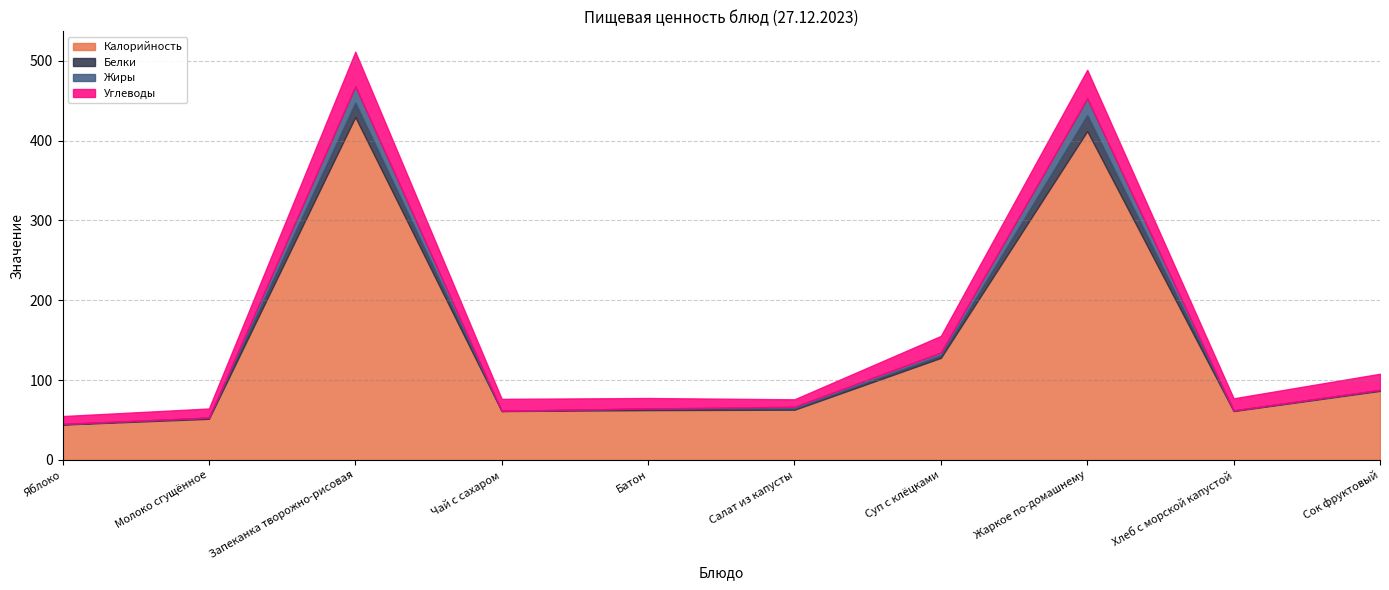

List the labels in order of Калорийность value, smallest first.

Яблоко, Молоко сгущённое, Чай с сахаром, Хлеб с морской капустой, Батон, Салат из капусты, Сок фруктовый, Суп с клёцками, Жаркое по-домашнему, Запеканка творожно-рисовая